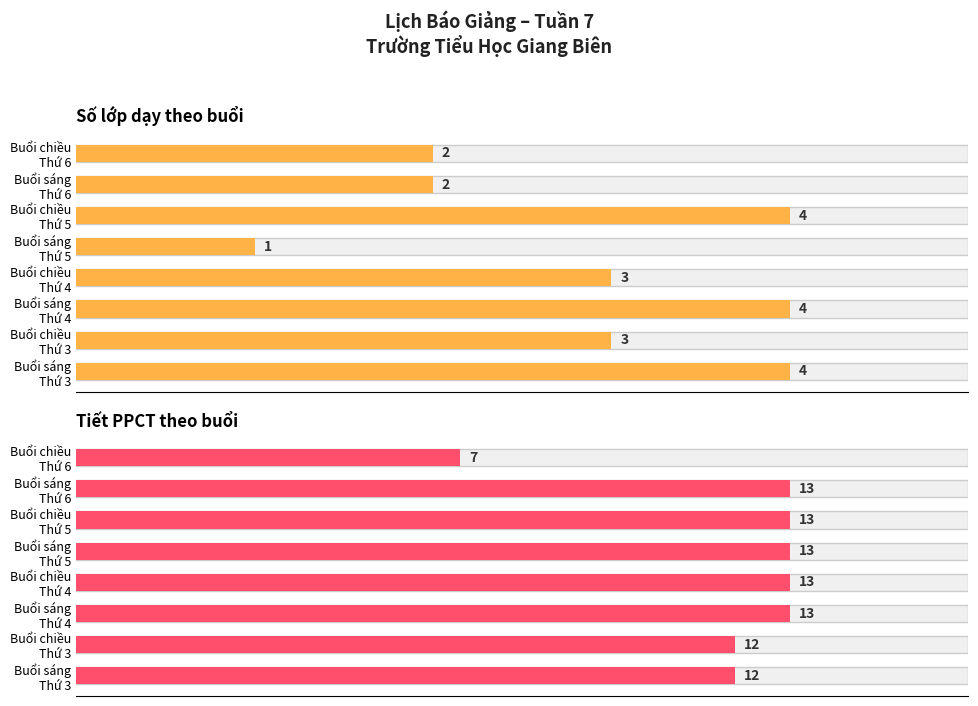

Rank the series by their maximum value, from highest to lowest.

Tiết PPCT theo buổi, Số lớp dạy theo buổi